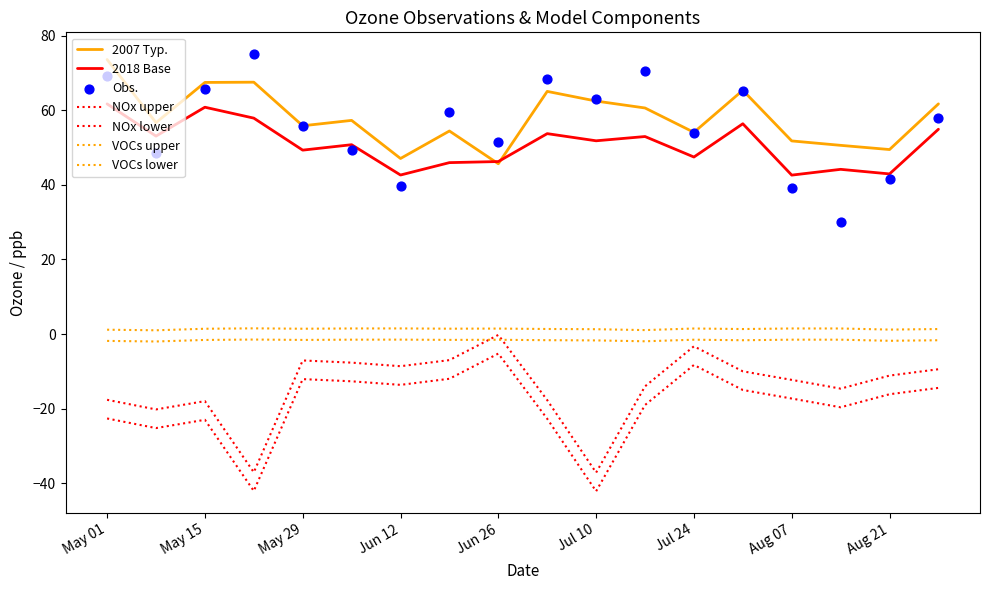

Which series reaches the maximum Y coordinate?

Obs.